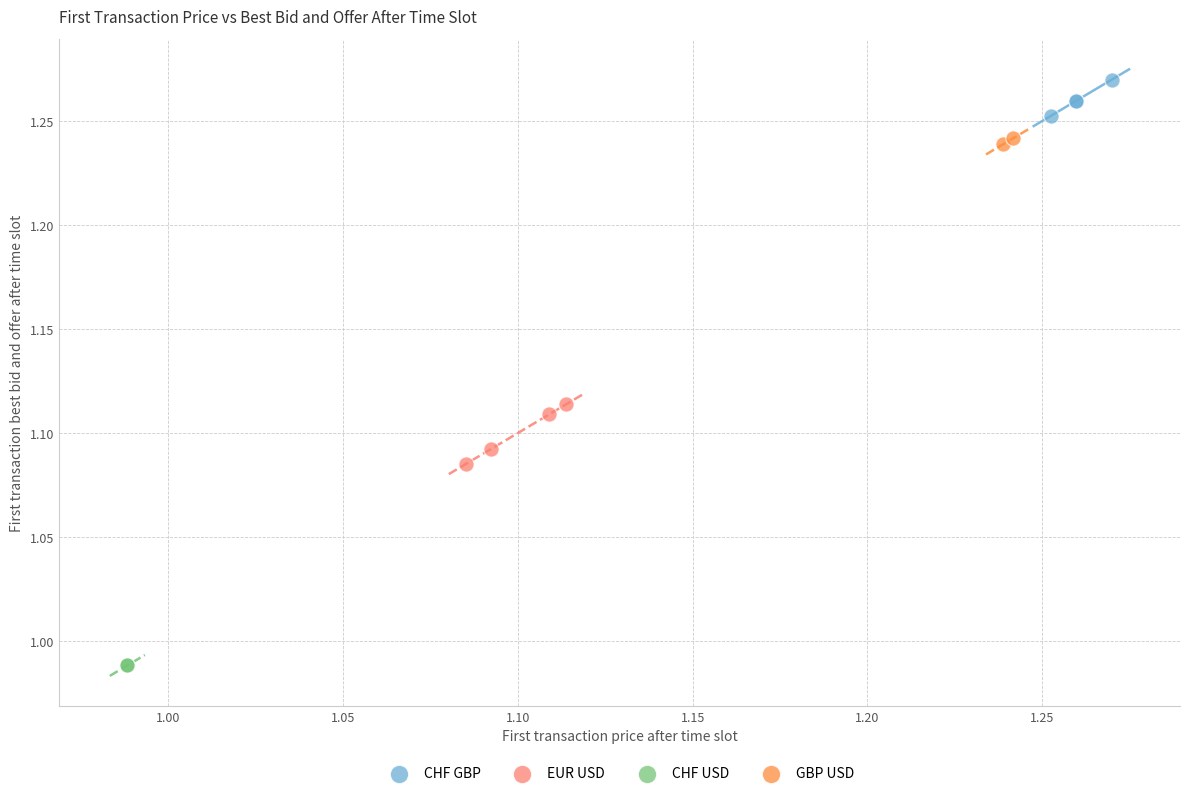

Which series contains the lowest Y value?

CHF USD